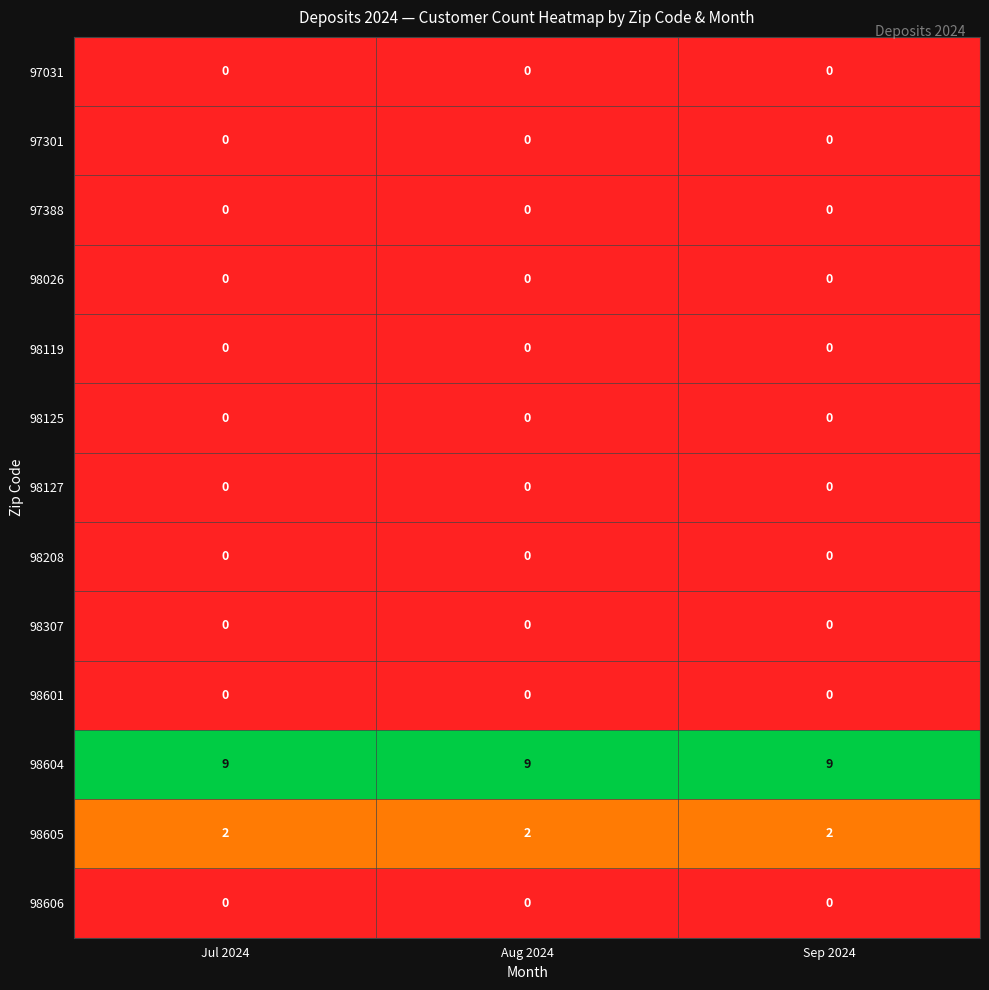

What is the maximum value shown in the chart?

9